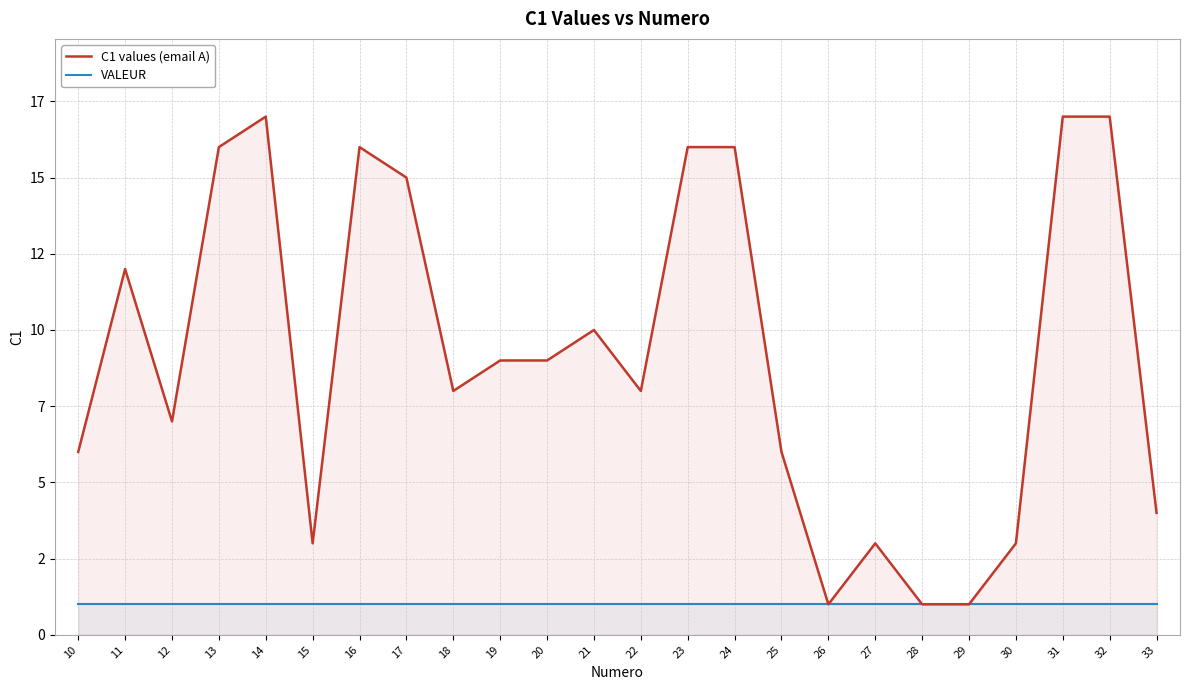

Which has a higher value, 15 or 21?

21